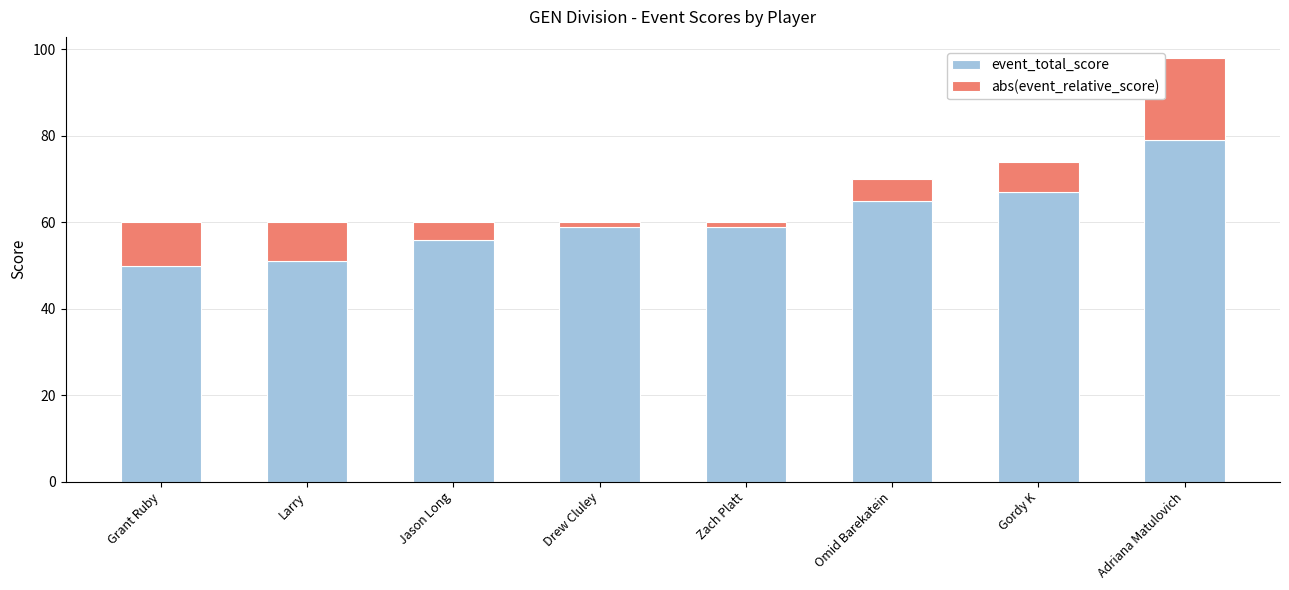

What is the minimum value for event_total_score?

50